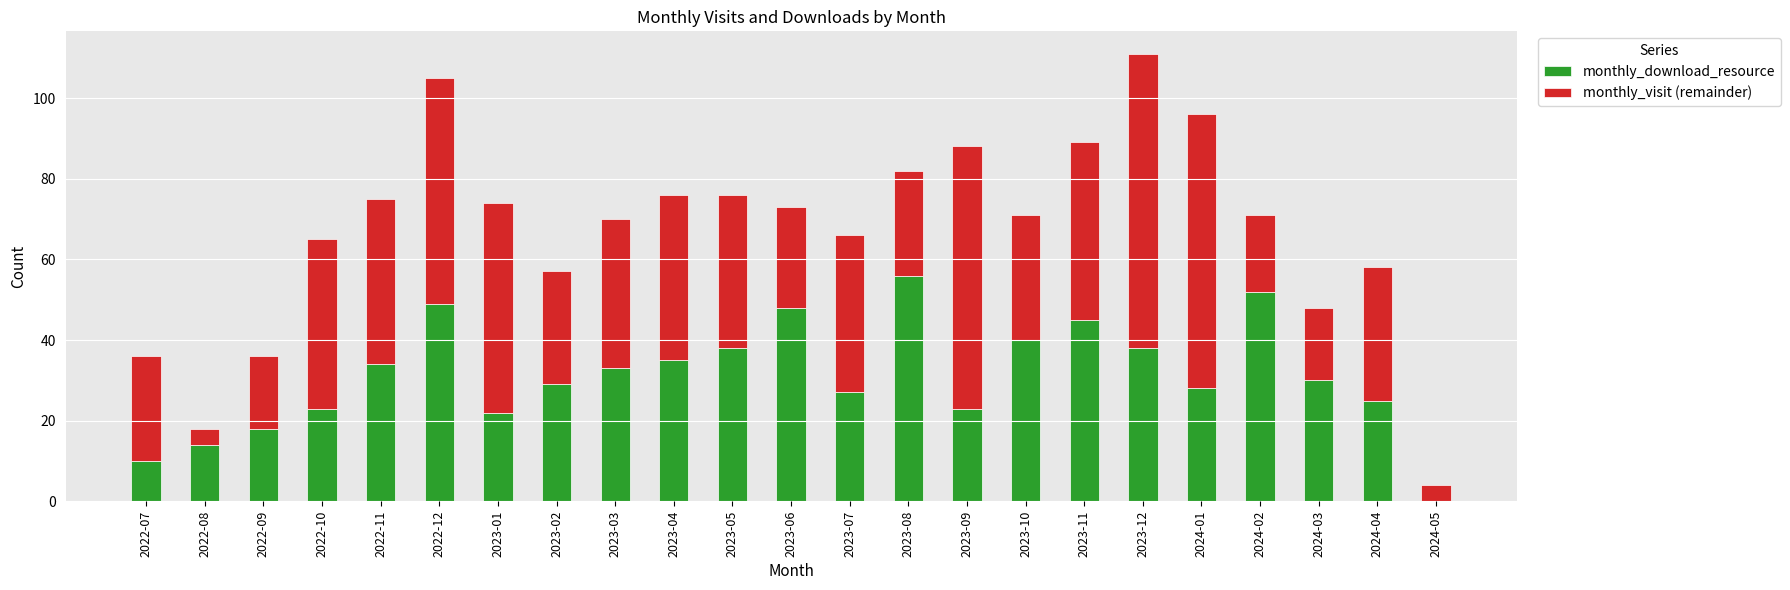

The monthly_download_resource series shows 14 at 2022-08. True or false?

True